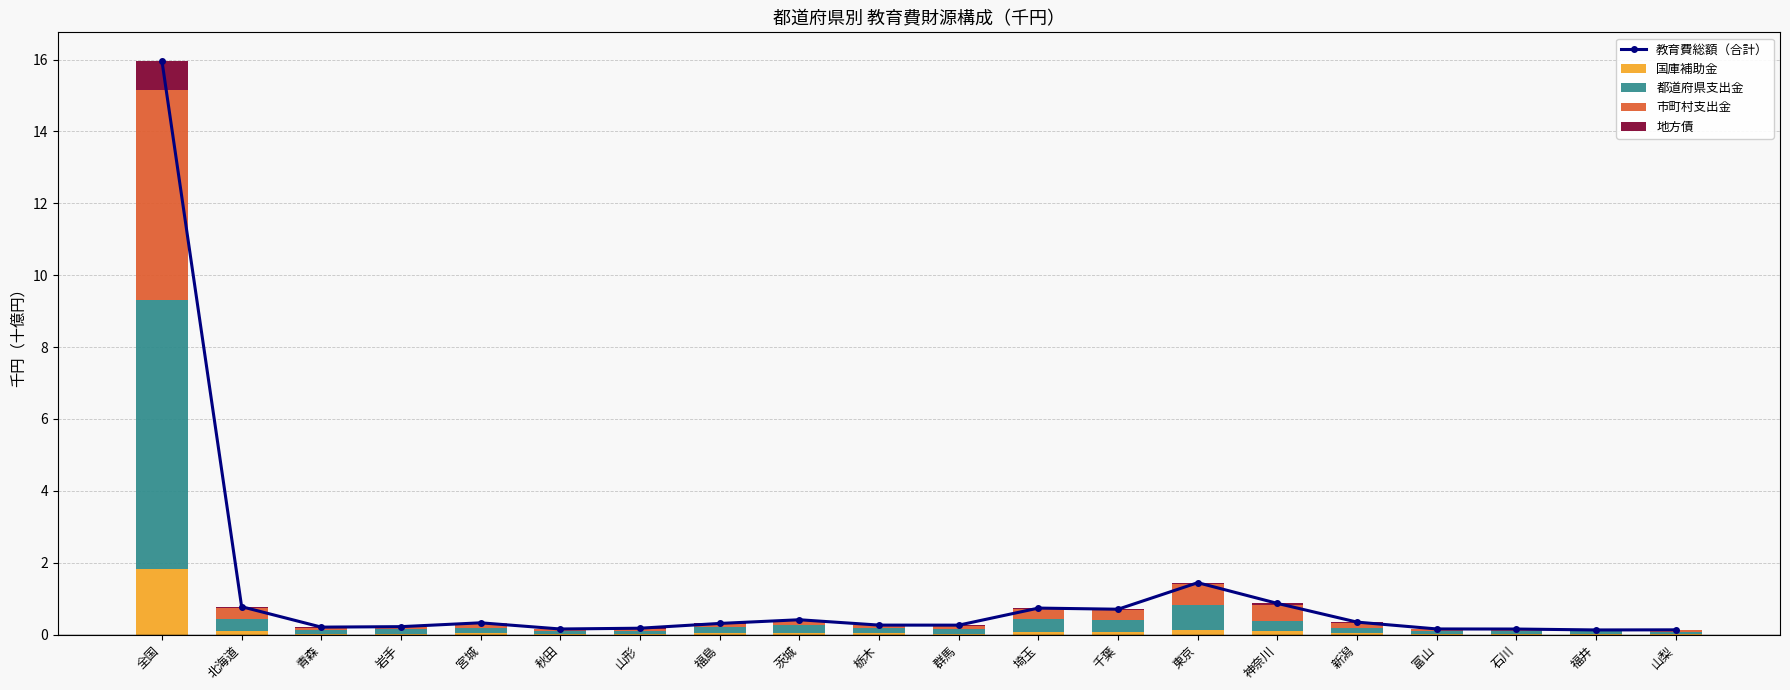

Reading left to right, what are all the values shown in this chart?

教育費総額（合計）: 全国=16.0	北海道=0.8	青森=0.2	岩手=0.2	宮城=0.3	秋田=0.2	山形=0.2	福島=0.3	茨城=0.4	栃木=0.3	群馬=0.3	埼玉=0.7	千葉=0.7	東京=1.4	神奈川=0.9	新潟=0.3	富山=0.2	石川=0.2	福井=0.1	山梨=0.1
国庫補助金: 全国=1.8	北海道=0.1	青森=0.0	岩手=0.0	宮城=0.0	秋田=0.0	山形=0.0	福島=0.0	茨城=0.0	栃木=0.0	群馬=0.0	埼玉=0.1	千葉=0.1	東京=0.1	神奈川=0.1	新潟=0.0	富山=0.0	石川=0.0	福井=0.0	山梨=0.0
都道府県支出金: 全国=7.5	北海道=0.3	青森=0.1	岩手=0.1	宮城=0.1	秋田=0.1	山形=0.1	福島=0.2	茨城=0.2	栃木=0.1	群馬=0.1	埼玉=0.4	千葉=0.3	東京=0.7	神奈川=0.3	新潟=0.1	富山=0.1	石川=0.1	福井=0.1	山梨=0.1
市町村支出金: 全国=5.8	北海道=0.3	青森=0.1	岩手=0.1	宮城=0.1	秋田=0.0	山形=0.1	福島=0.1	茨城=0.1	栃木=0.1	群馬=0.1	埼玉=0.3	千葉=0.3	東京=0.6	神奈川=0.4	新潟=0.1	富山=0.0	石川=0.0	福井=0.0	山梨=0.0
地方債: 全国=0.8	北海道=0.0	青森=0.0	岩手=0.0	宮城=0.0	秋田=0.0	山形=0.0	福島=0.0	茨城=0.0	栃木=0.0	群馬=0.0	埼玉=0.0	千葉=0.0	東京=0.0	神奈川=0.1	新潟=0.0	富山=0.0	石川=0.0	福井=0.0	山梨=0.0